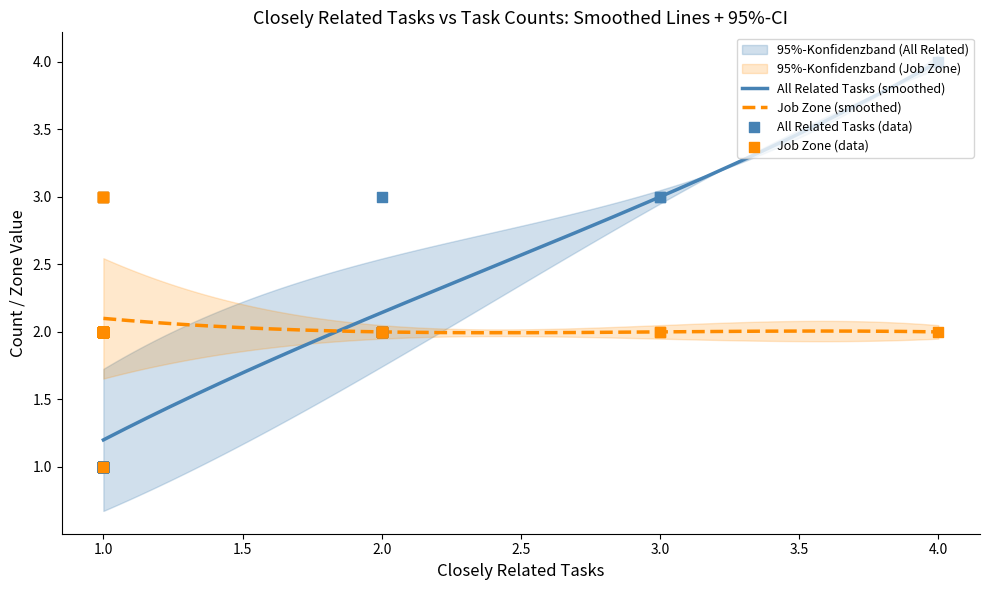

Which series has the largest total across all categories?

job_zone